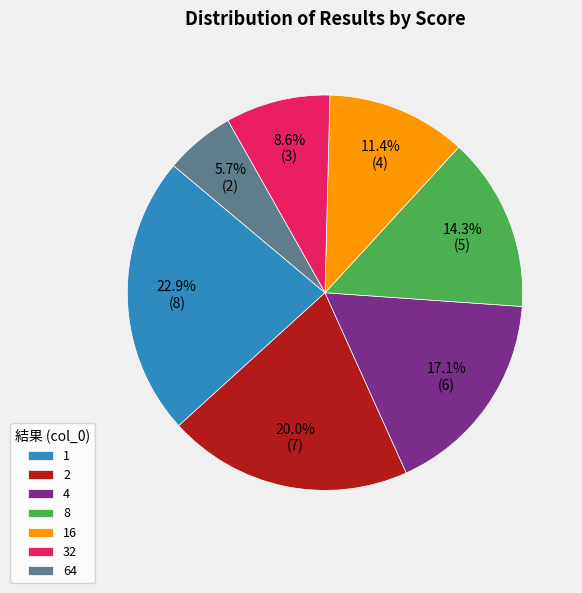

True or false: 64 accounts for 6% of the total.

True